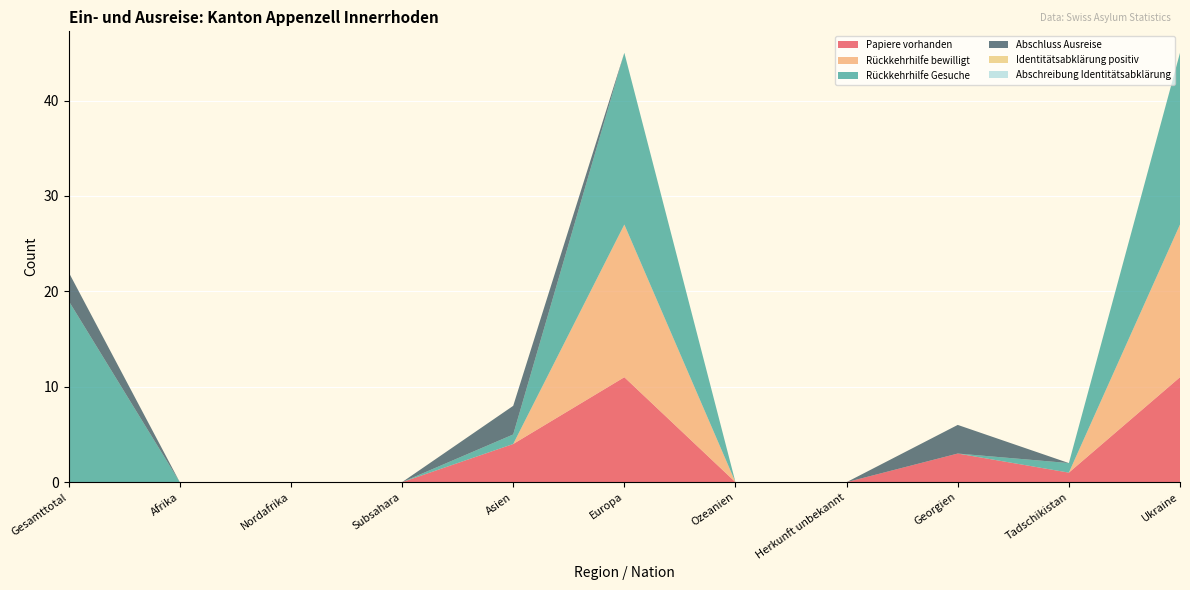

Reading right to left, list all the values displayed in this chart.

Papiere vorhanden: Ukraine=11	Tadschikistan=1	Georgien=3	Herkunft unbekannt=0	Ozeanien=0	Europa=11	Asien=4	Subsahara=0	Nordafrika=0	Afrika=0	Gesamttotal=0
Rückkehrhilfe bewilligt: Ukraine=16	Tadschikistan=0	Georgien=0	Herkunft unbekannt=0	Ozeanien=0	Europa=16	Asien=0	Subsahara=0	Nordafrika=0	Afrika=0	Gesamttotal=0
Rückkehrhilfe Gesuche: Ukraine=18	Tadschikistan=1	Georgien=0	Herkunft unbekannt=0	Ozeanien=0	Europa=18	Asien=1	Subsahara=0	Nordafrika=0	Afrika=0	Gesamttotal=19
Abschluss Ausreise: Ukraine=0	Tadschikistan=0	Georgien=3	Herkunft unbekannt=0	Ozeanien=0	Europa=0	Asien=3	Subsahara=0	Nordafrika=0	Afrika=0	Gesamttotal=3
Identitätsabklärung positiv: Ukraine=0	Tadschikistan=0	Georgien=0	Herkunft unbekannt=0	Ozeanien=0	Europa=0	Asien=0	Subsahara=0	Nordafrika=0	Afrika=0	Gesamttotal=0
Abschreibung Identitätsabklärung: Ukraine=0	Tadschikistan=0	Georgien=0	Herkunft unbekannt=0	Ozeanien=0	Europa=0	Asien=0	Subsahara=0	Nordafrika=0	Afrika=0	Gesamttotal=0